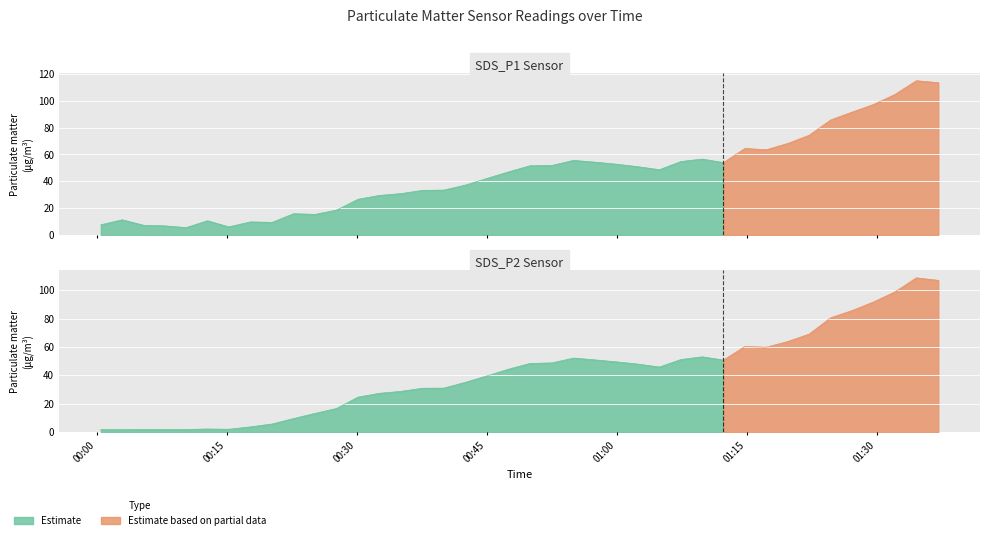

What is the minimum value for SDS_P2?

1.7